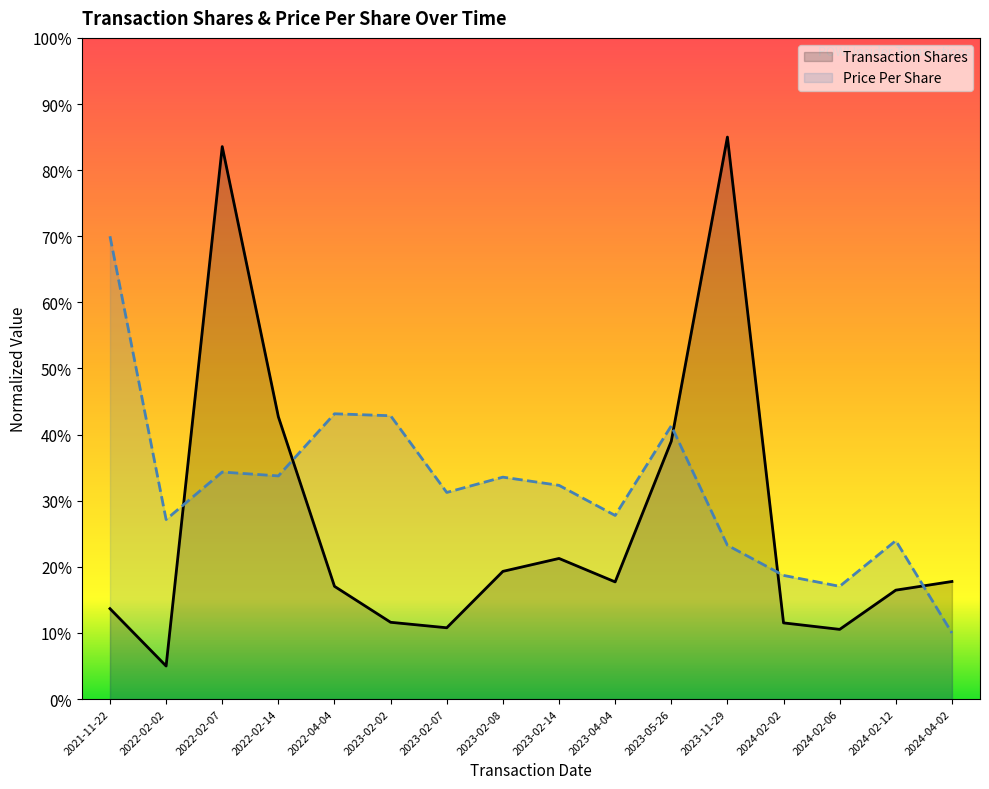

How many times do Price Per Share and Transaction Shares cross each other?

5